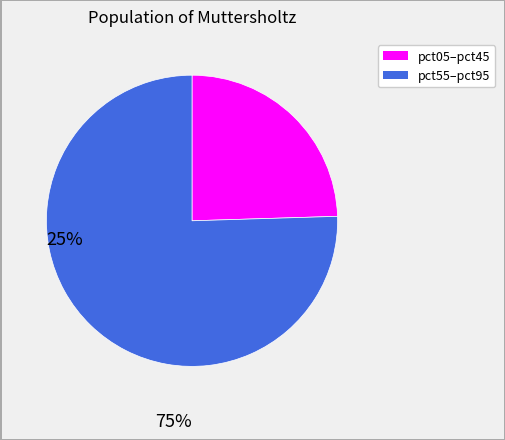

Is there a majority slice in this chart?

Yes